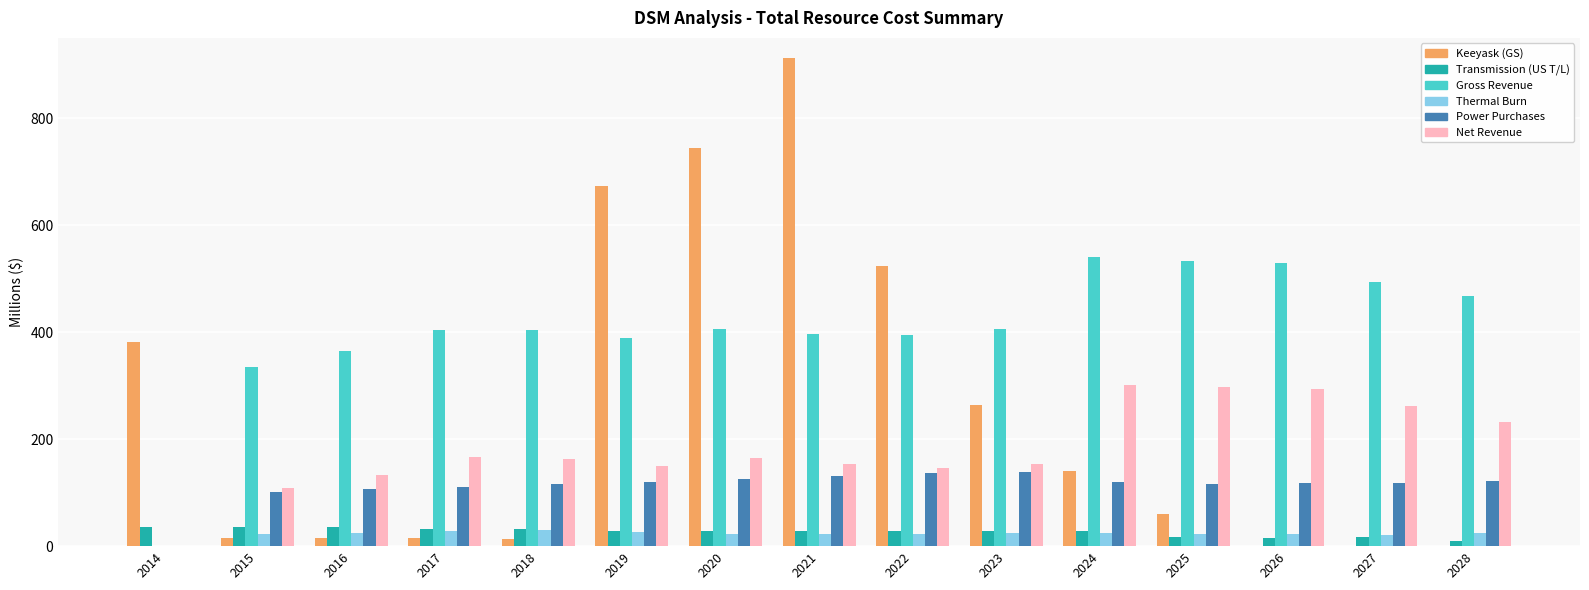

The Keeyask (GS) series shows 912.0 at 2021. True or false?

True